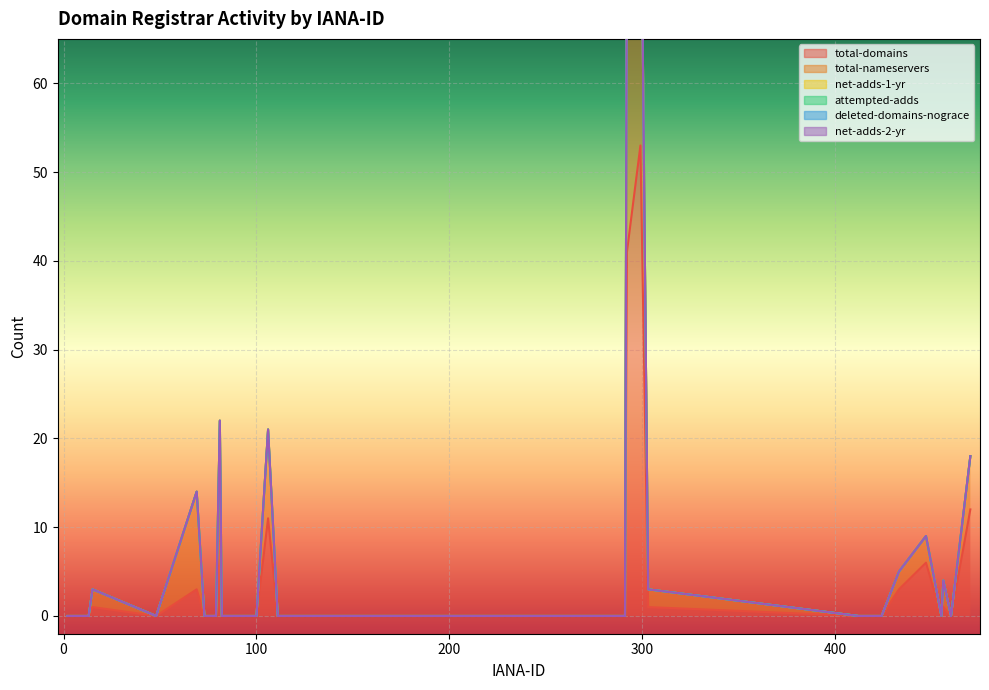

Which has a higher value, 424 or 456?

456